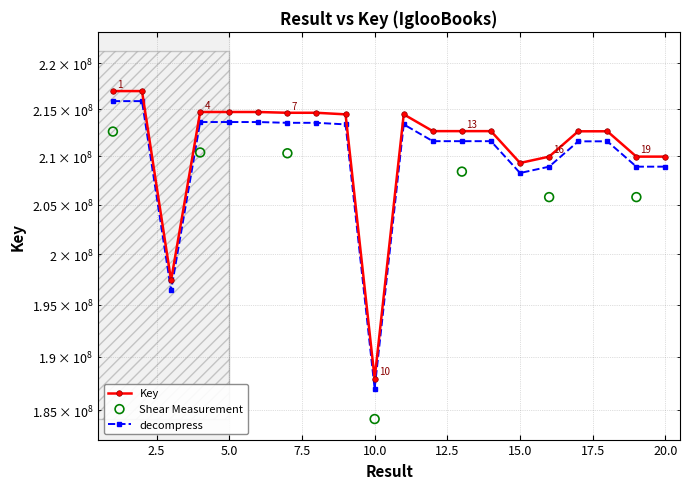

Which has a higher value, 14 or 4?

4